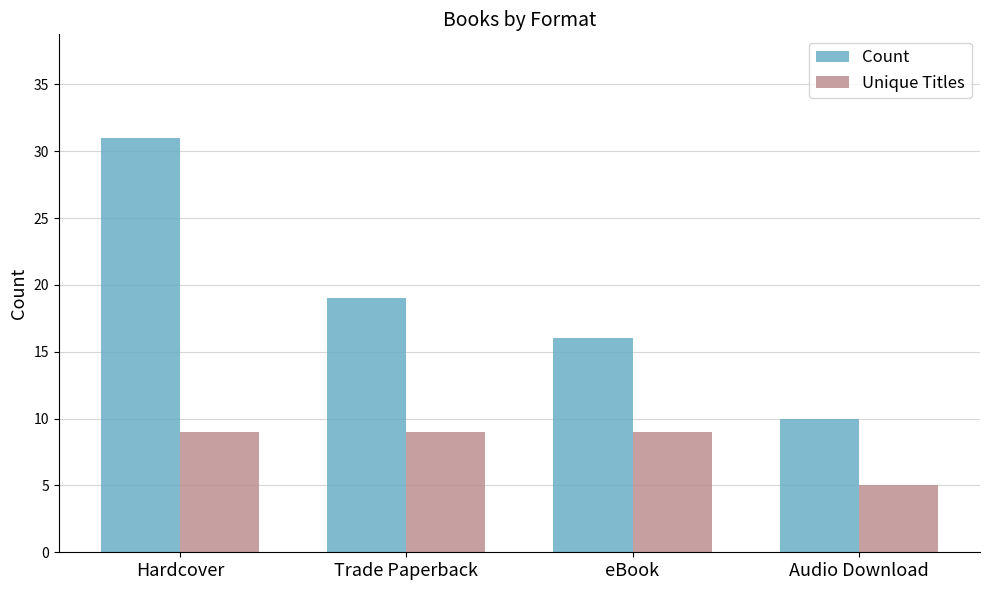

Which series has the largest range (max minus min)?

Count